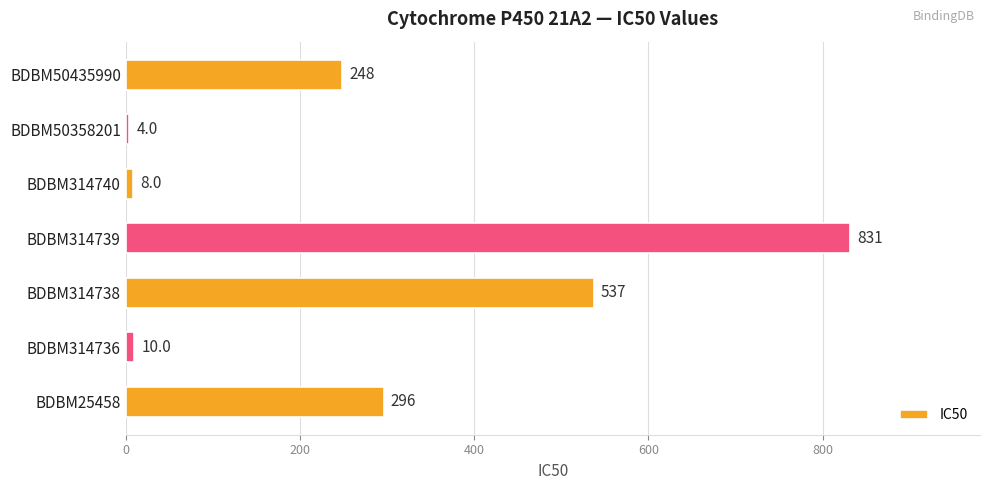

Rank the categories by value from lowest to highest.

BDBM50358201, BDBM314740, BDBM314736, BDBM50435990, BDBM25458, BDBM314738, BDBM314739